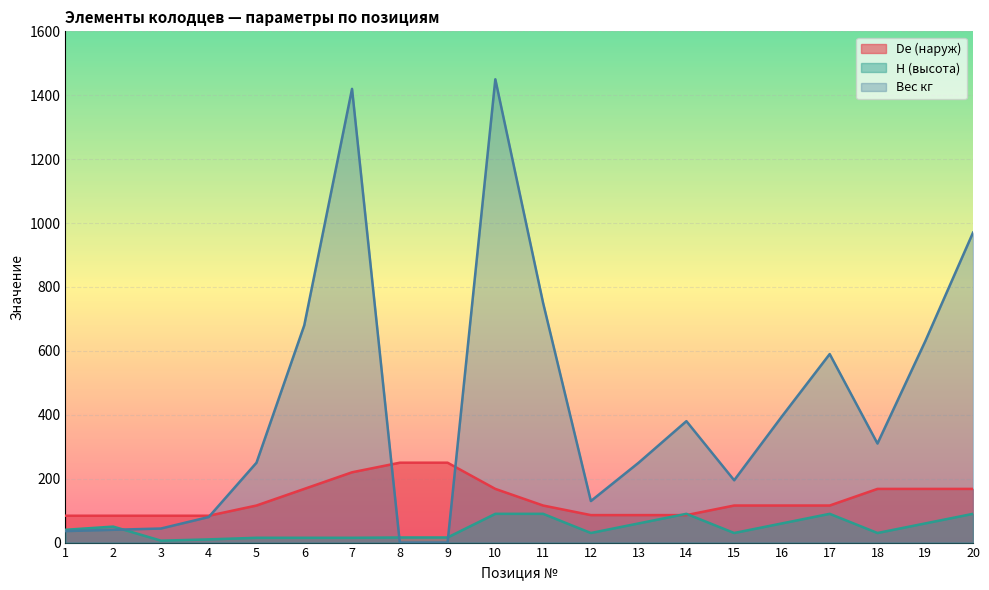

What is the maximum value for De (наруж)?

250